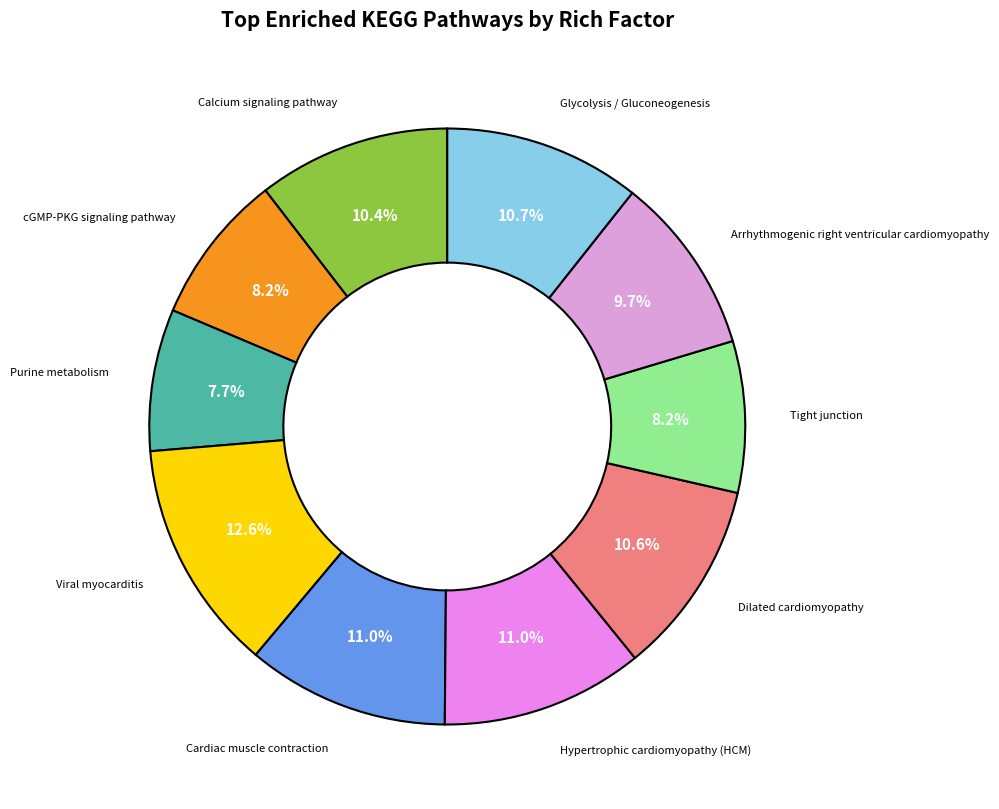

Count the number of slices in the pie.

10